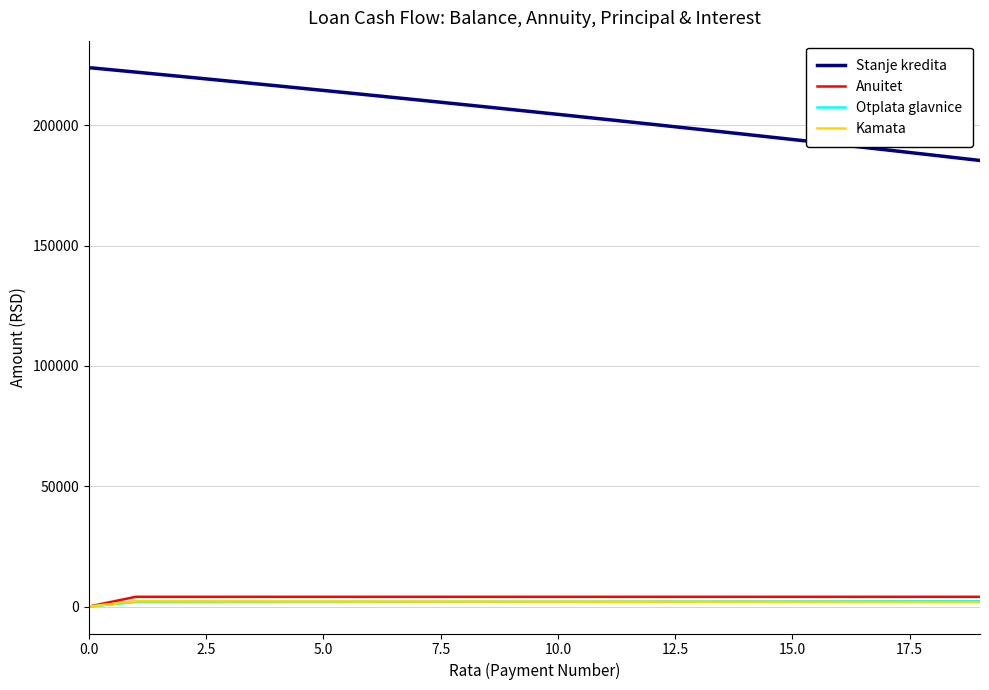

Which series has the largest total across all categories?

Stanje kredita